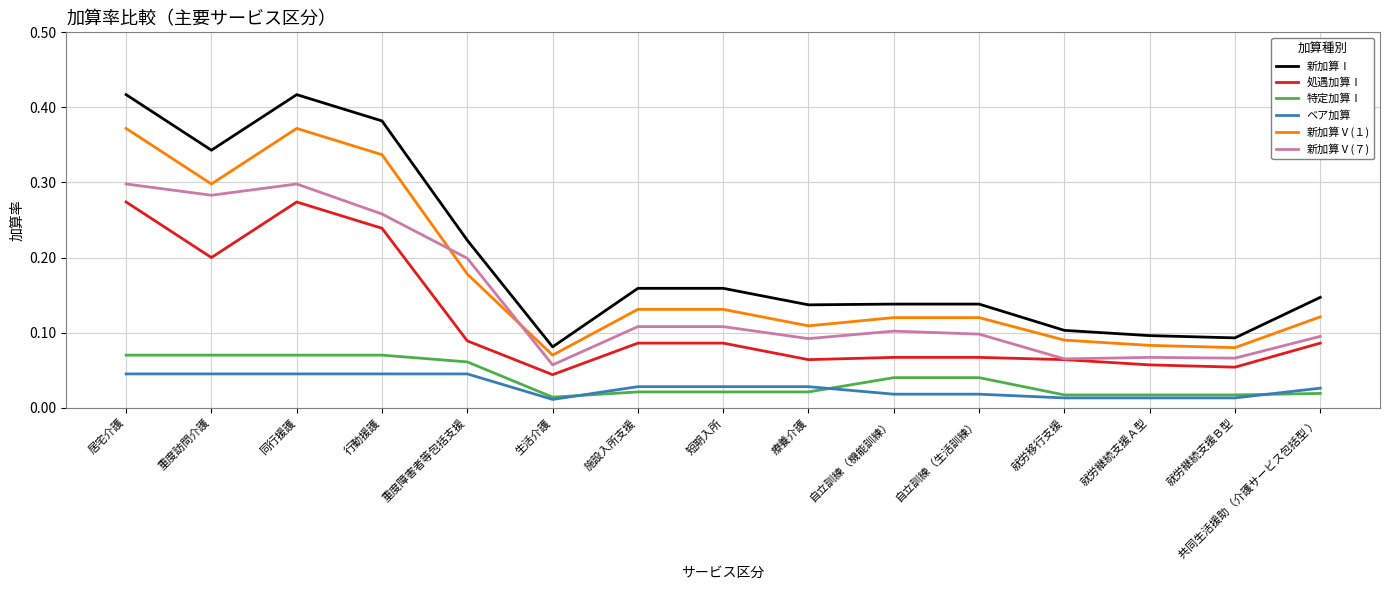

What position from the left is 就労継続支援Ｂ型?

14